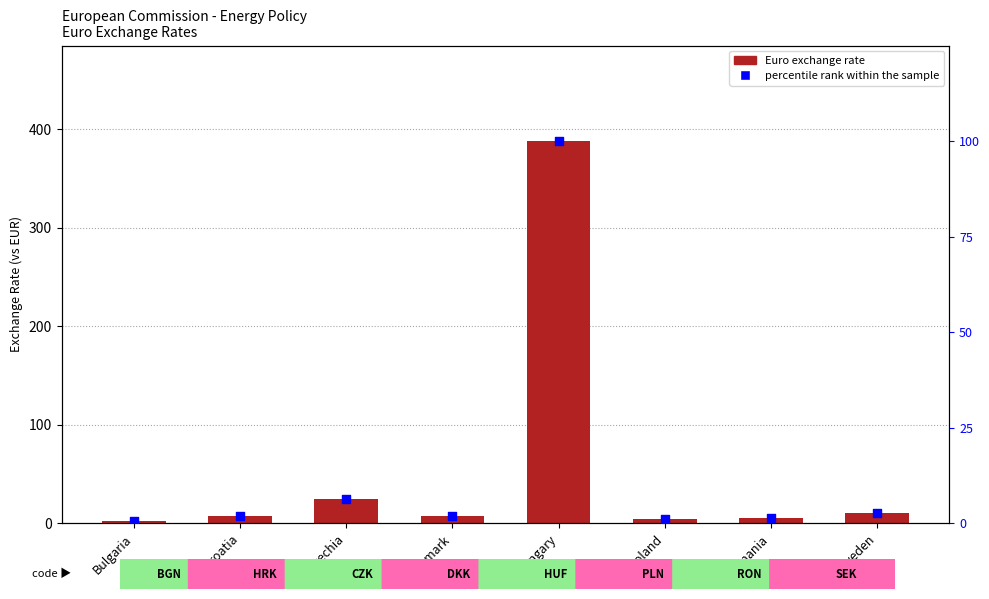

Which series has the largest Y range (max minus min)?

Euro exchange rate